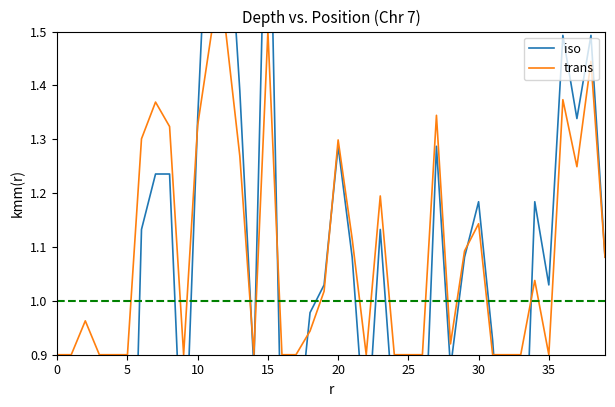

What is the label of the 17th point from the right?

23